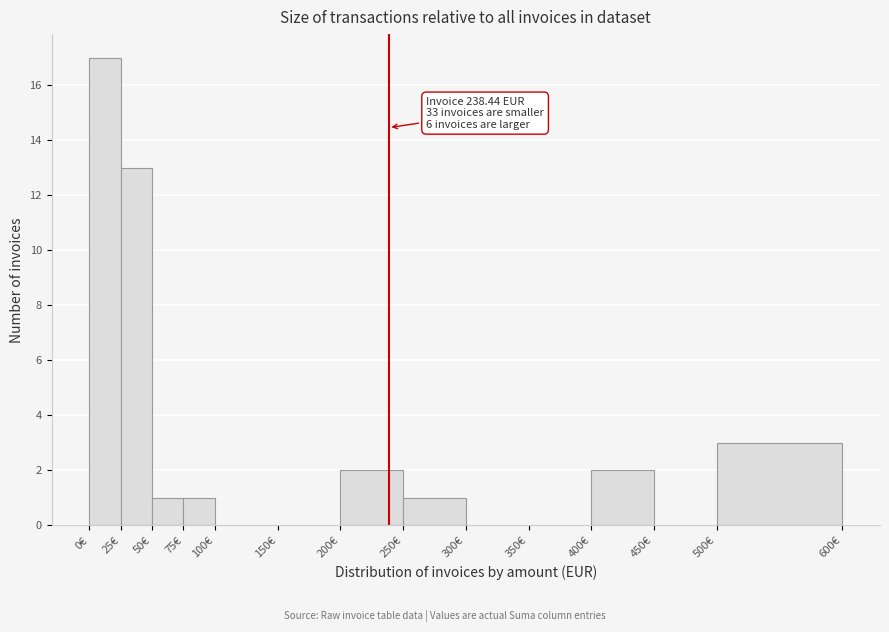

Over which range of the x-axis is the bar tallest?

0 to 25